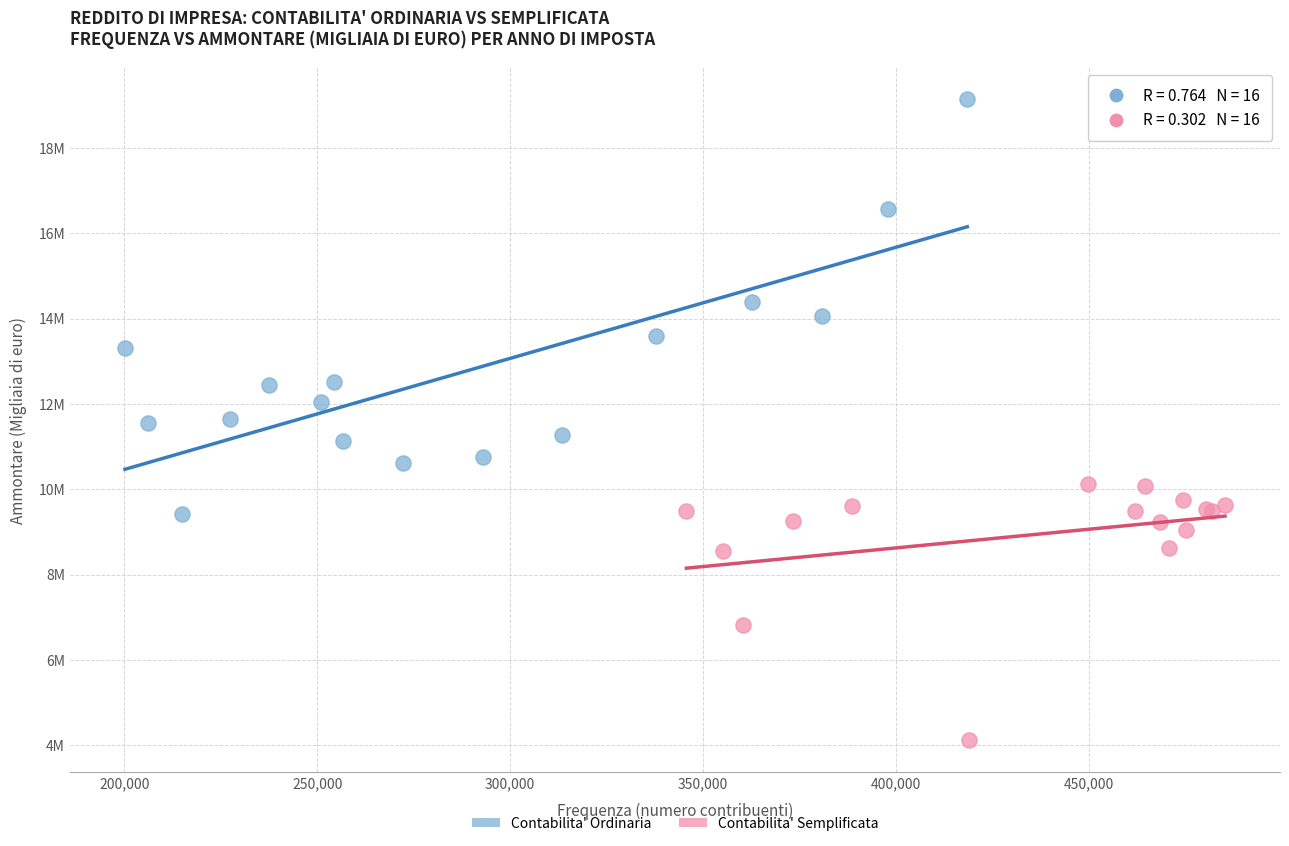

What are all the series names shown in the legend?

Contabilita' Ordinaria, Contabilita' Semplificata